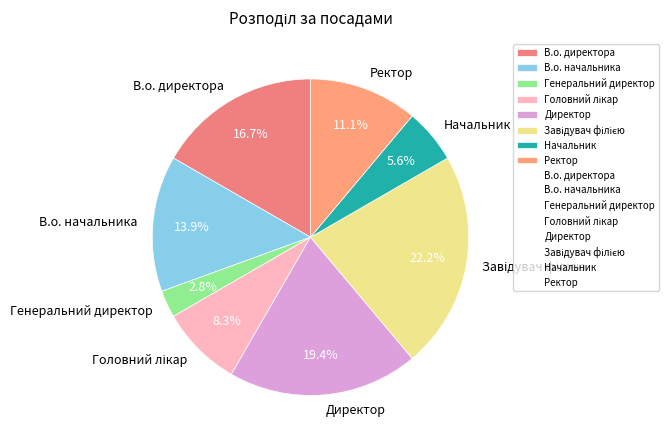

Is В.о. начальника the majority of the pie?

No